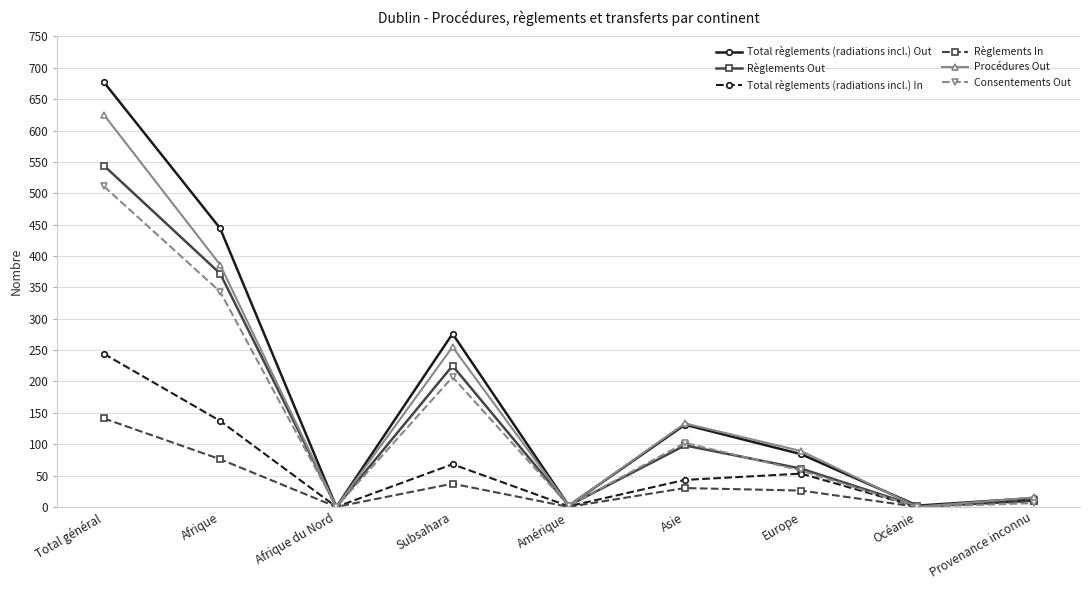

What is the maximum value for Total règlements (radiations incl.) Out?

677